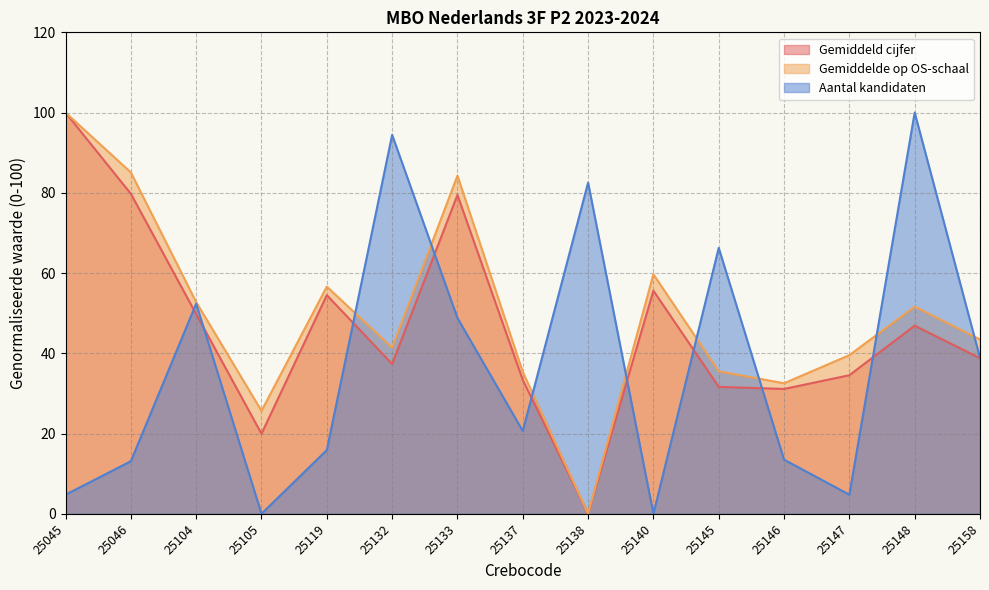

Which category has the highest value in the Aantal kandidaten series?

25148